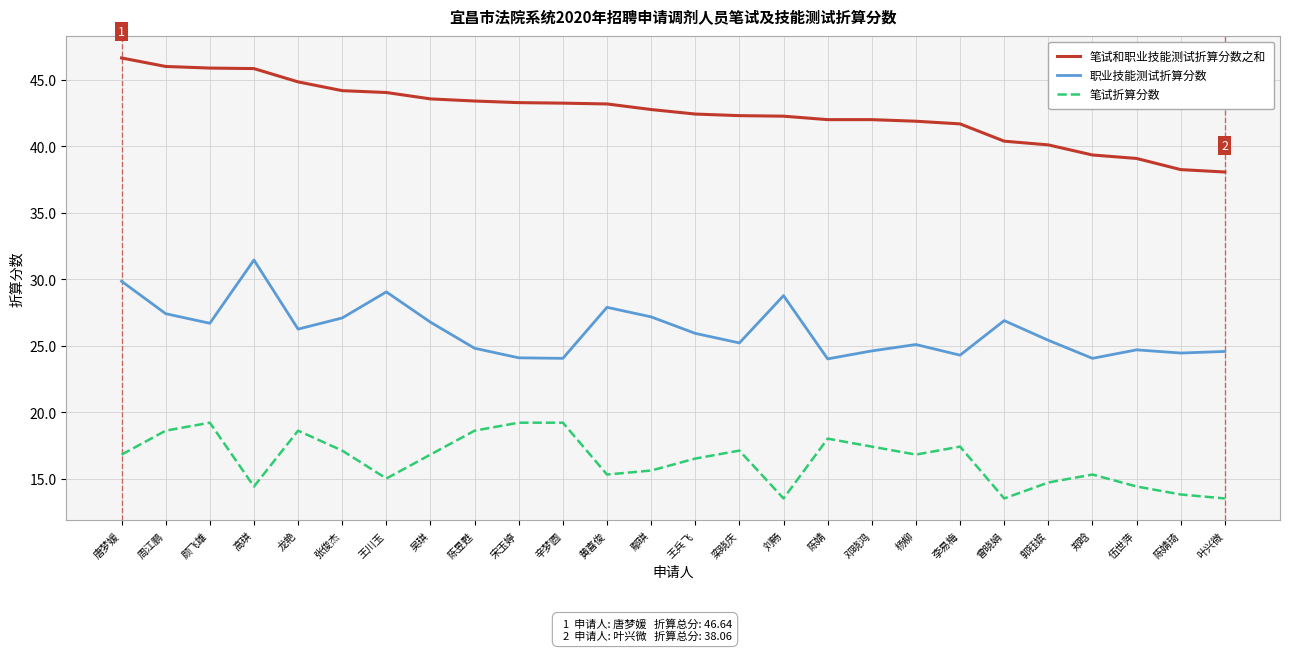

Is this an area chart (filled region under the line)?

No